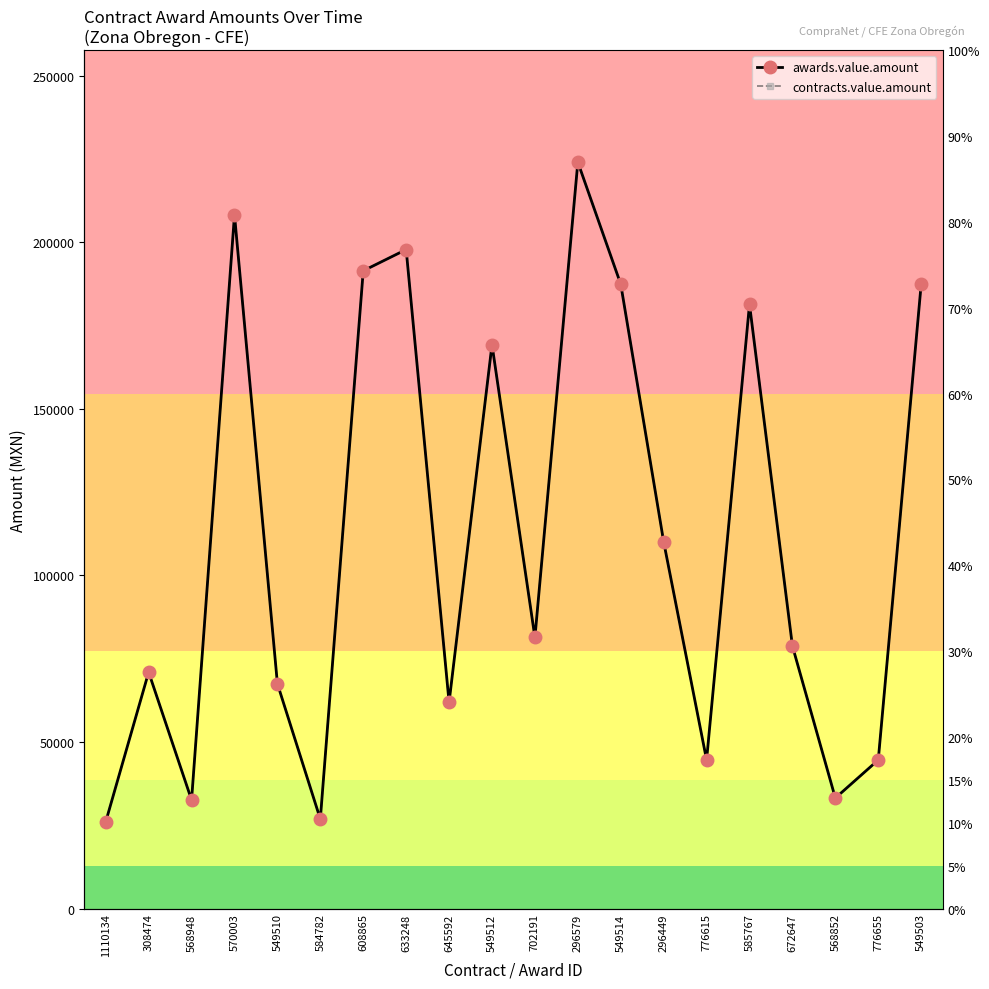

What is the minimum value shown in the chart?

26046.4